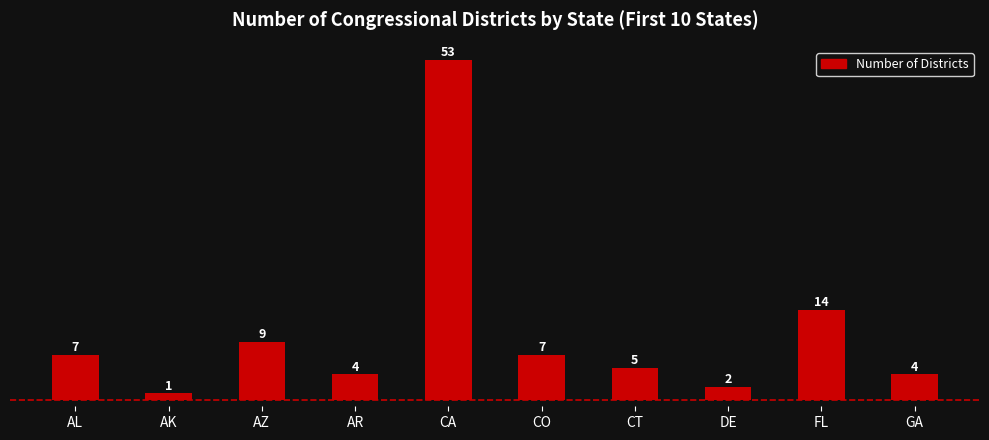

Reading right to left, what are all the values shown in this chart?

4	14	2	5	7	53	4	9	1	7